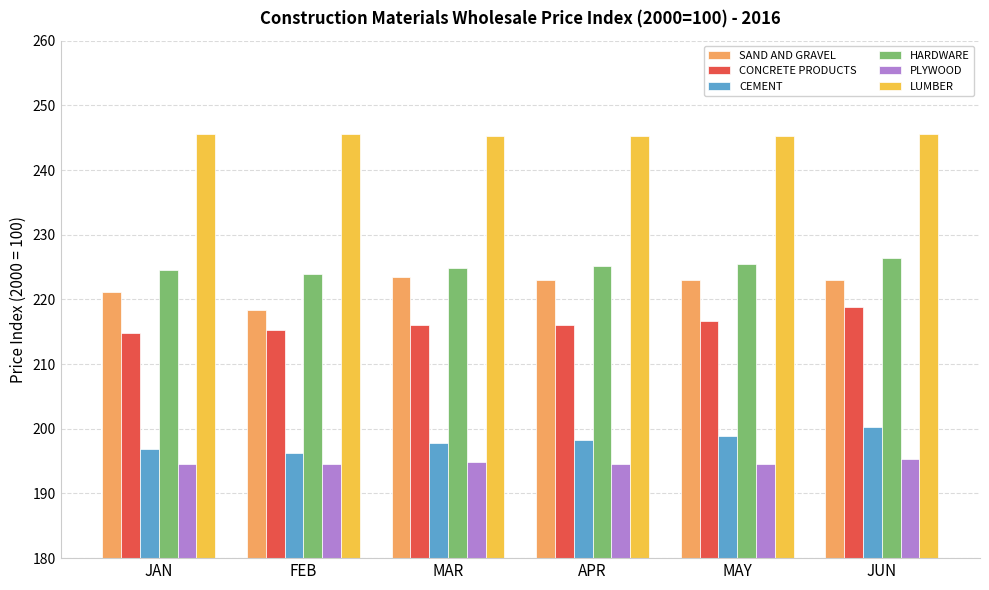

At which label is SAND AND GRAVEL closest to 220?

JAN